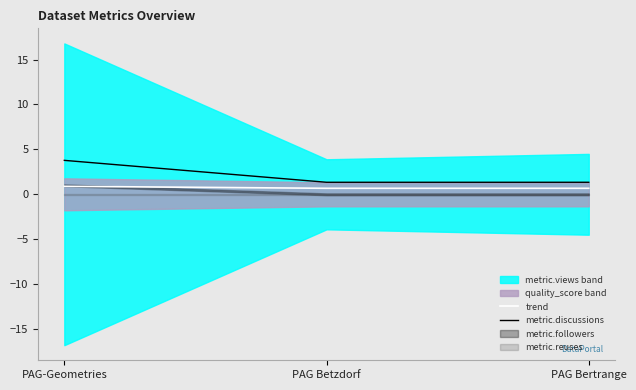

List the labels in order of metric.discussions value, largest first.

PAG-Geometries, PAG Betzdorf, PAG Bertrange